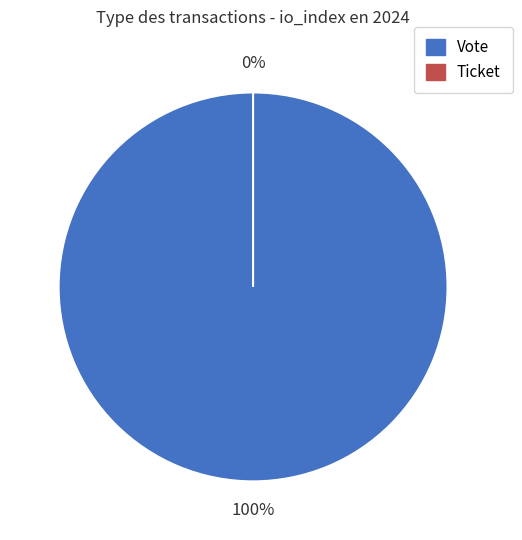

To the nearest percent, what is the difference between the Ticket and Vote slice percentages?

100%